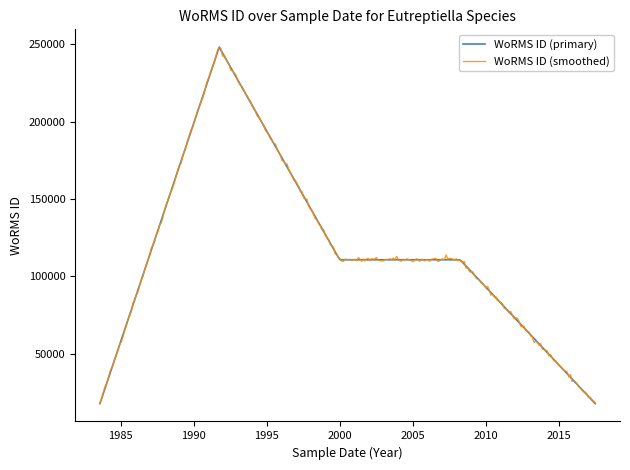

What is the greatest value displayed?

248115.9